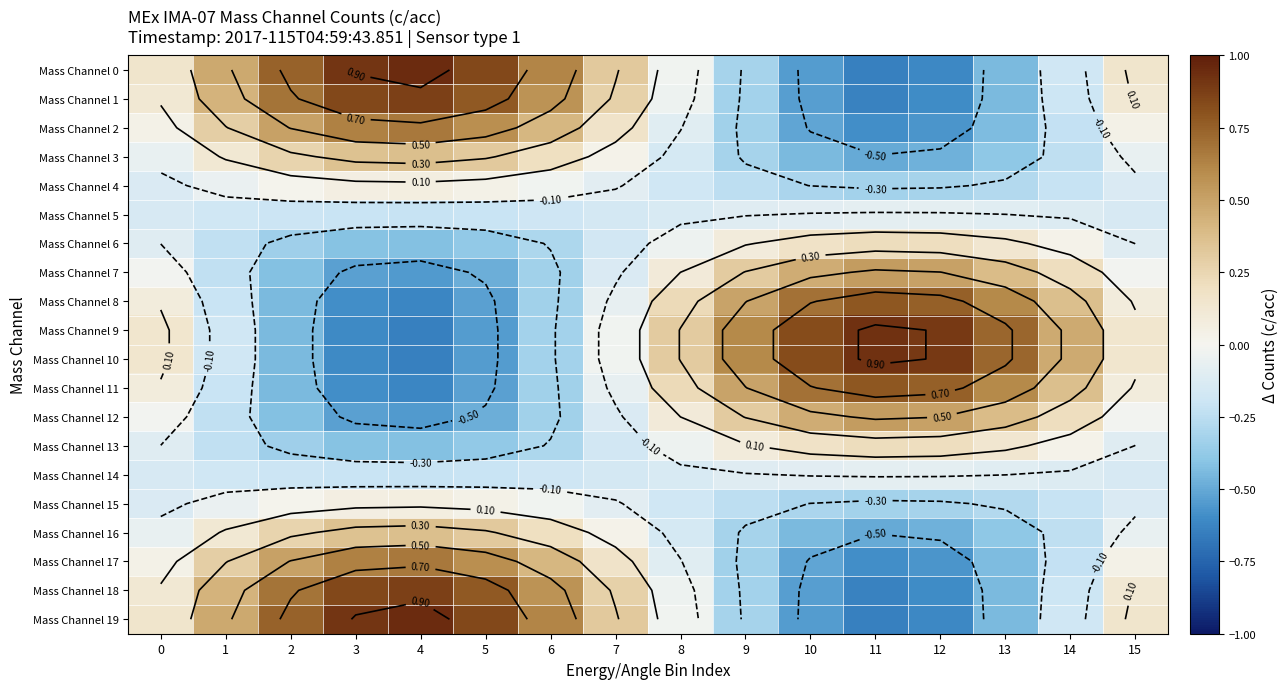

The value of Mass Channel 14 at 7 is -0.1. True or false?

False